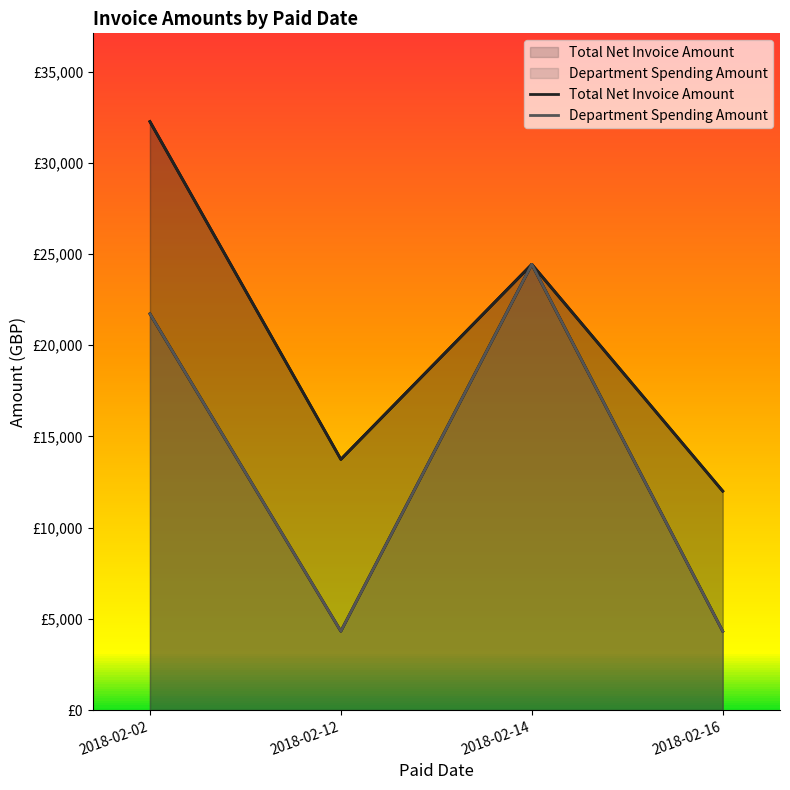

True or false: Department Spending Amount and Total Net Invoice Amount cross at least once.

False